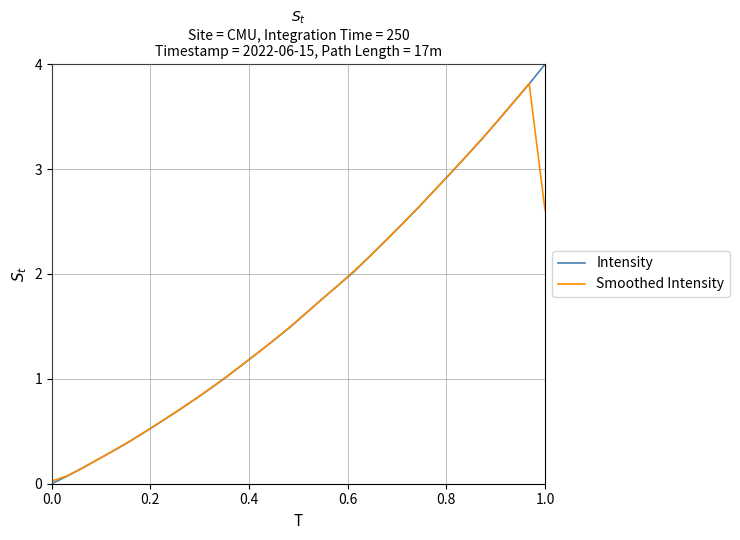

What are all the series names shown in the legend?

Intensity, Smoothed Intensity